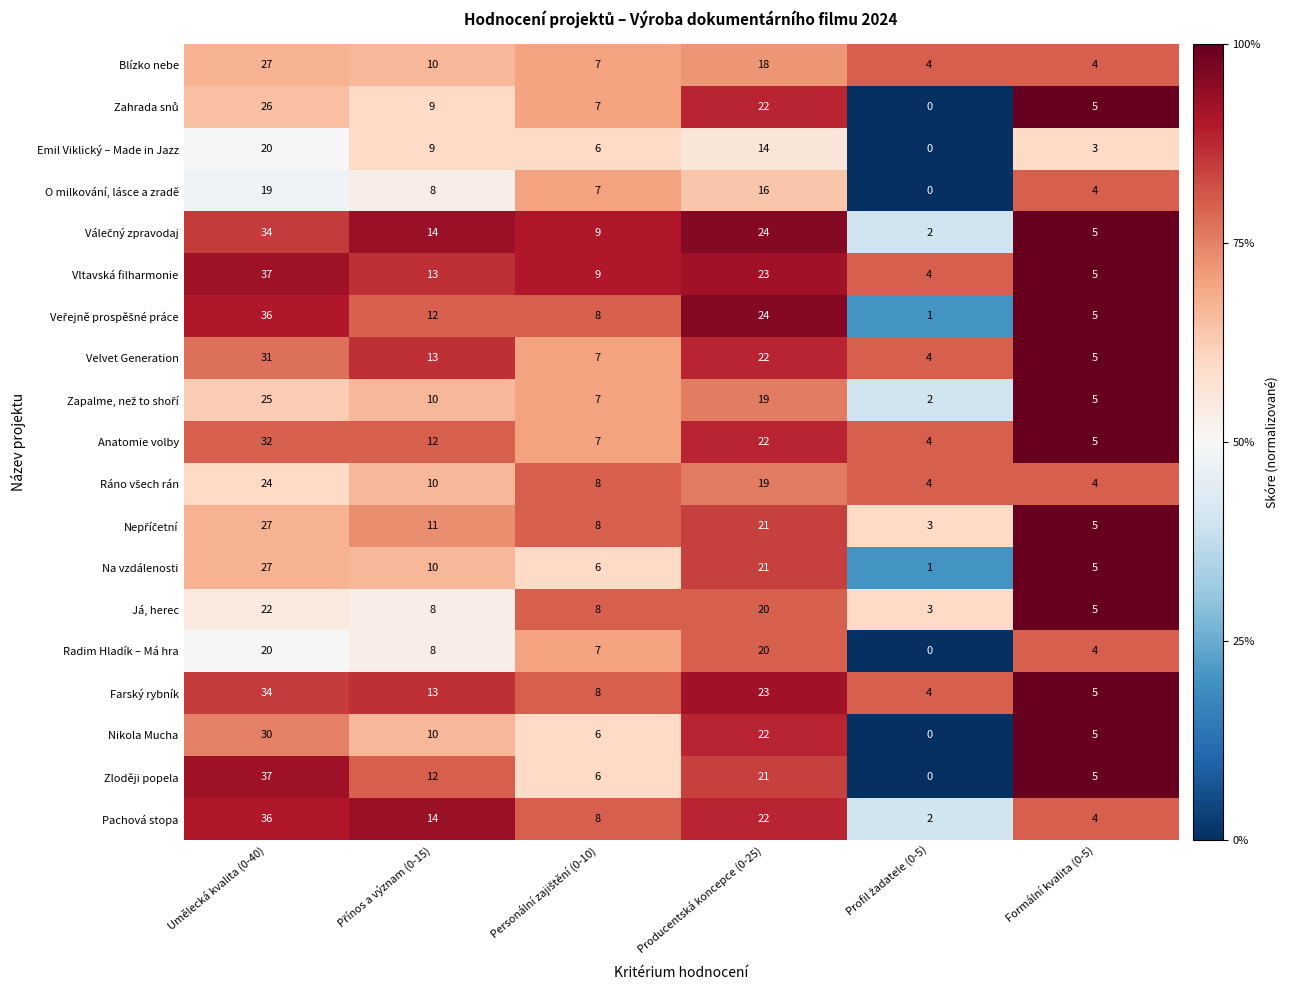

At which label does Zloději popela first exceed 12?

Umělecká kvalita (0-40)